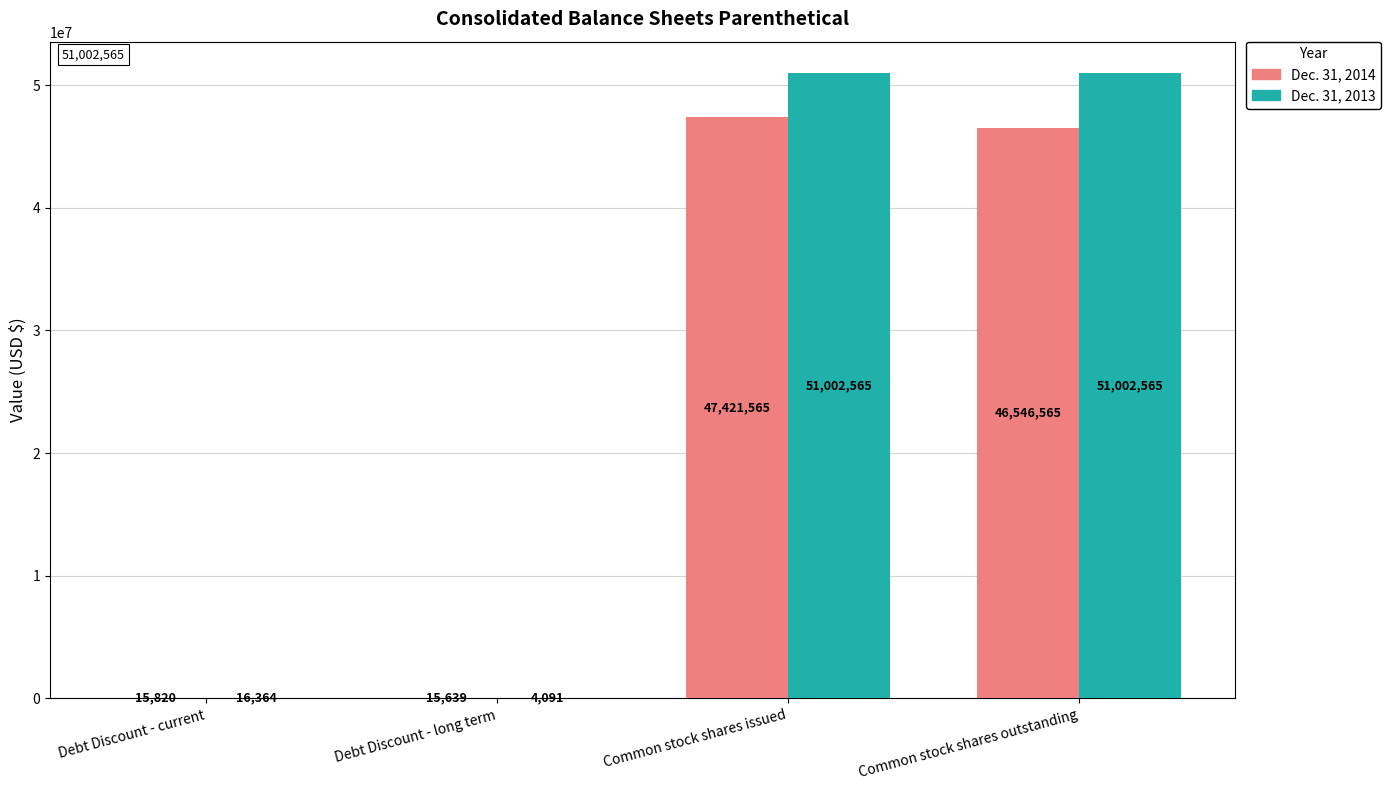

Which series changed the most between Debt Discount - current and Common stock shares issued?

Dec. 31, 2013